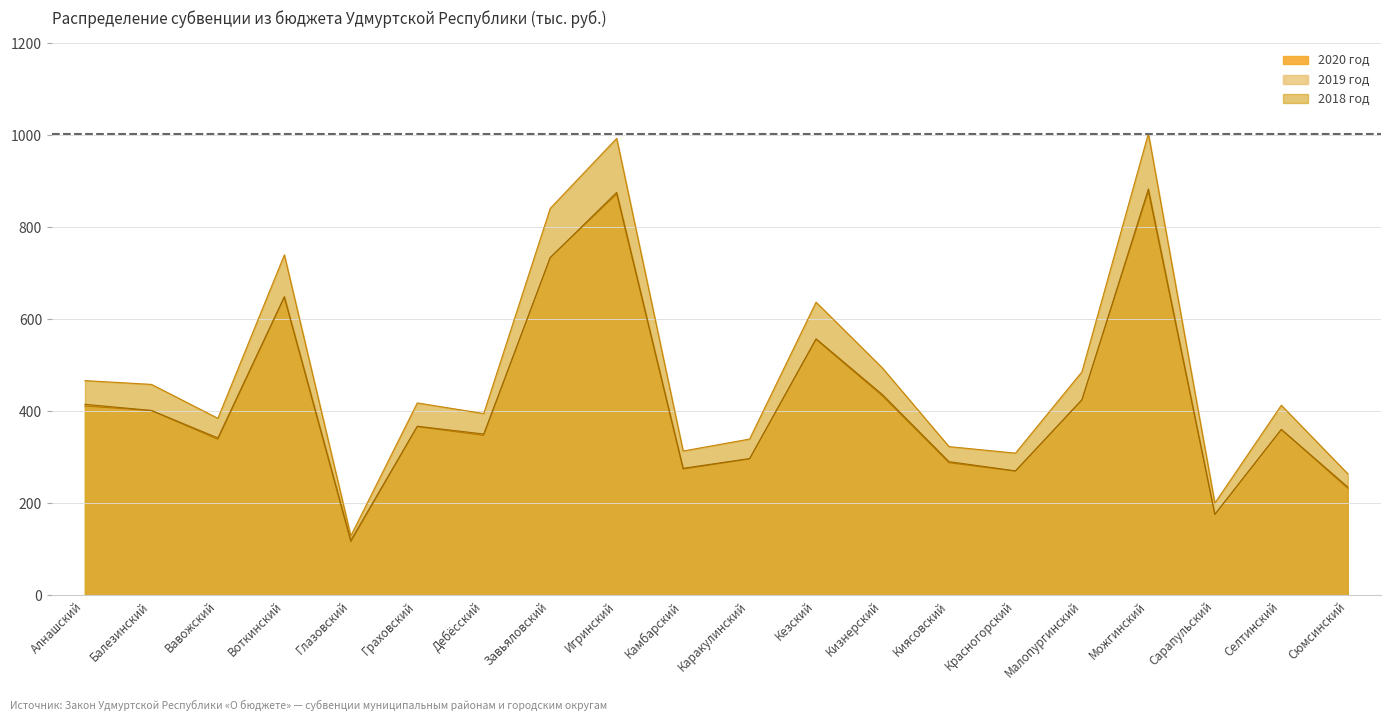

What is the difference between the 2018 год values at Красногорский and Сарапульский?

108.5